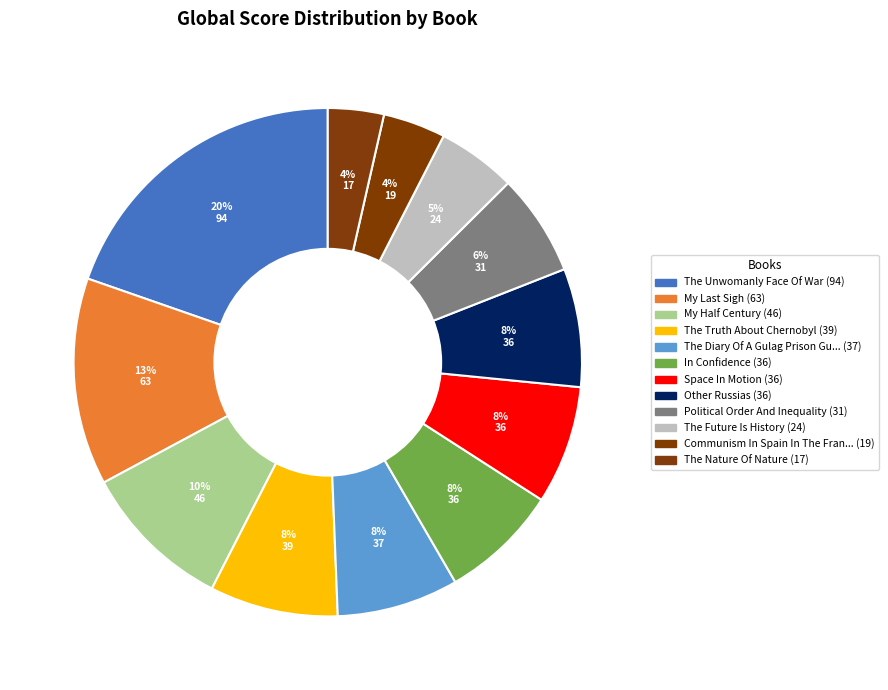

How many segments does this pie chart have?

12